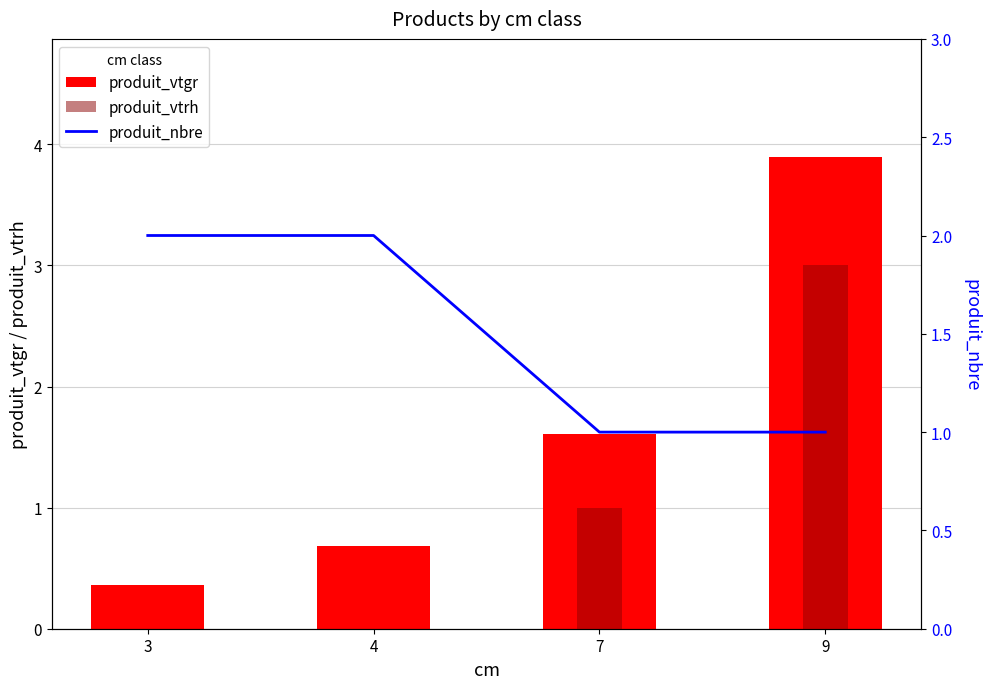

Which series has the widest spread of values?

produit_vtgr